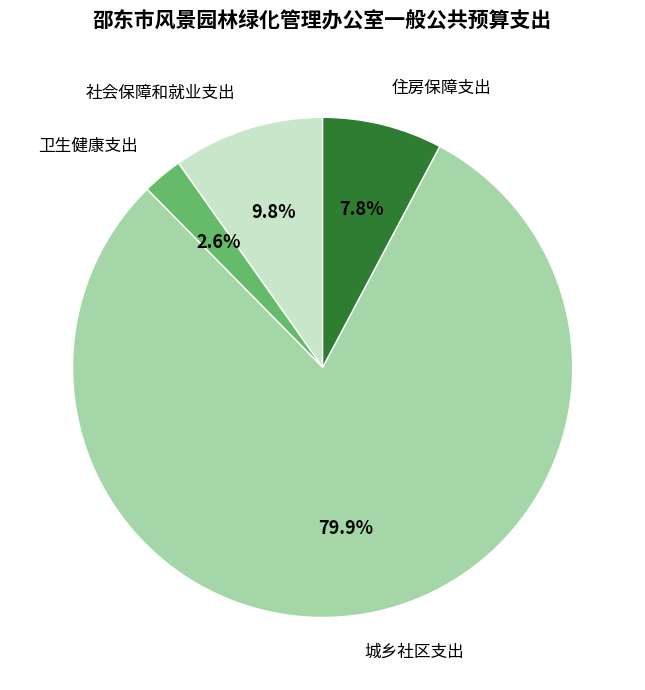

To the nearest percent, what is the combined percentage of 社会保障和就业支出 and 卫生健康支出?

12%